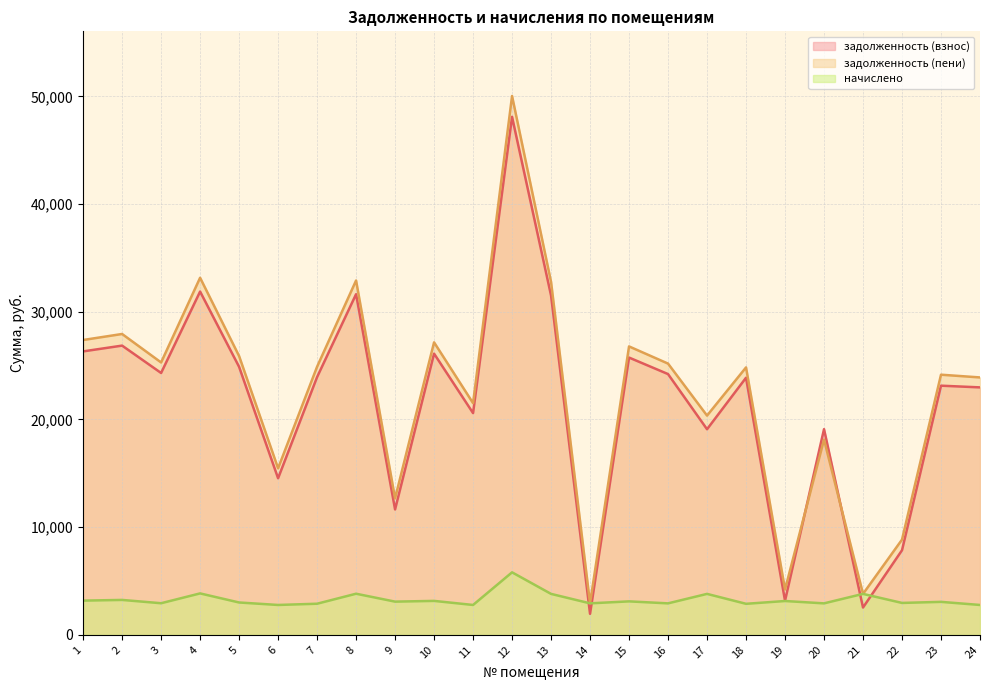

What is the difference between the second highest and minimum values in the задолженность (взнос) series?

29929.9